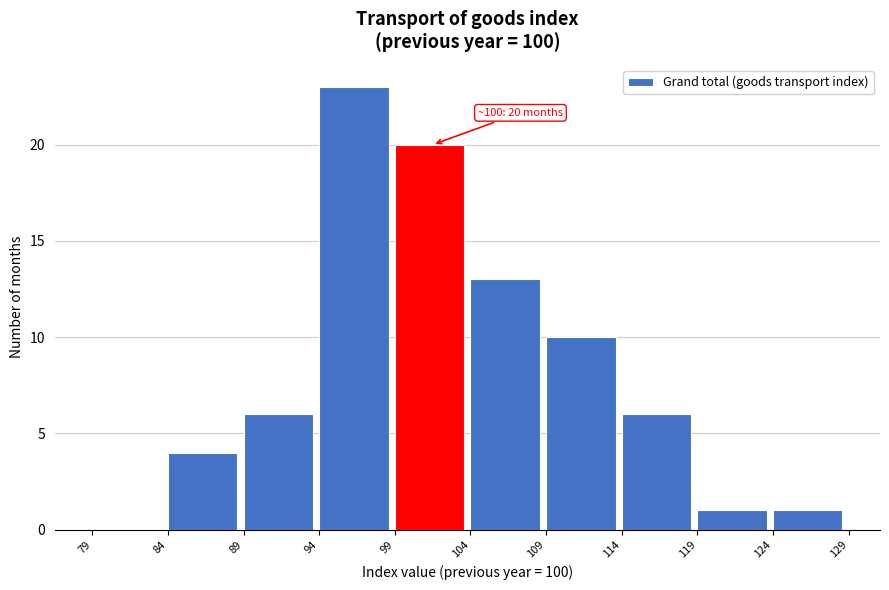

Over which range of the x-axis is the bar tallest?

94 to 99